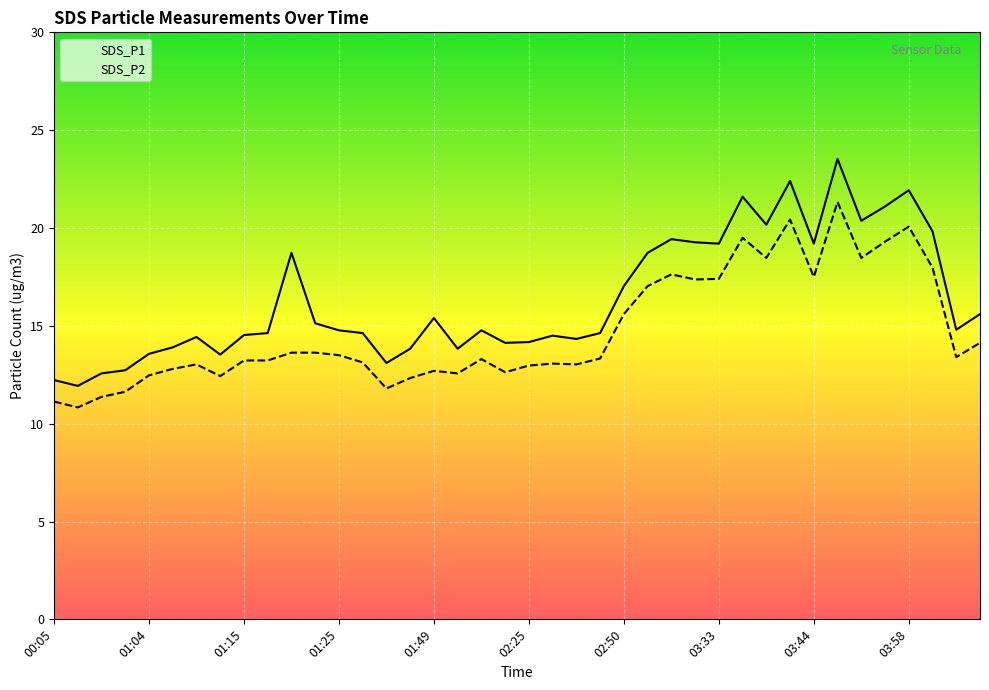

Reading left to right, what are all the values shown in this chart?

SDS_P1: 12.2	11.9	12.6	12.7	13.6	13.9	14.4	13.5	14.5	14.6	18.7	15.1	14.8	14.6	13.1	13.8	15.4	13.8	14.8	14.1	14.2	14.5	14.3	14.6	17.0	18.7	19.4	19.3	19.2	21.6	20.2	22.4	19.2	23.5	20.4	21.1	21.9	19.8	14.8	15.6
SDS_P2: 11.1	10.8	11.4	11.6	12.5	12.8	13.0	12.4	13.2	13.2	13.6	13.6	13.5	13.1	11.8	12.3	12.7	12.6	13.3	12.6	13.0	13.1	13.0	13.3	15.6	17.0	17.6	17.4	17.4	19.5	18.5	20.4	17.5	21.3	18.5	19.3	20.1	18.0	13.4	14.1